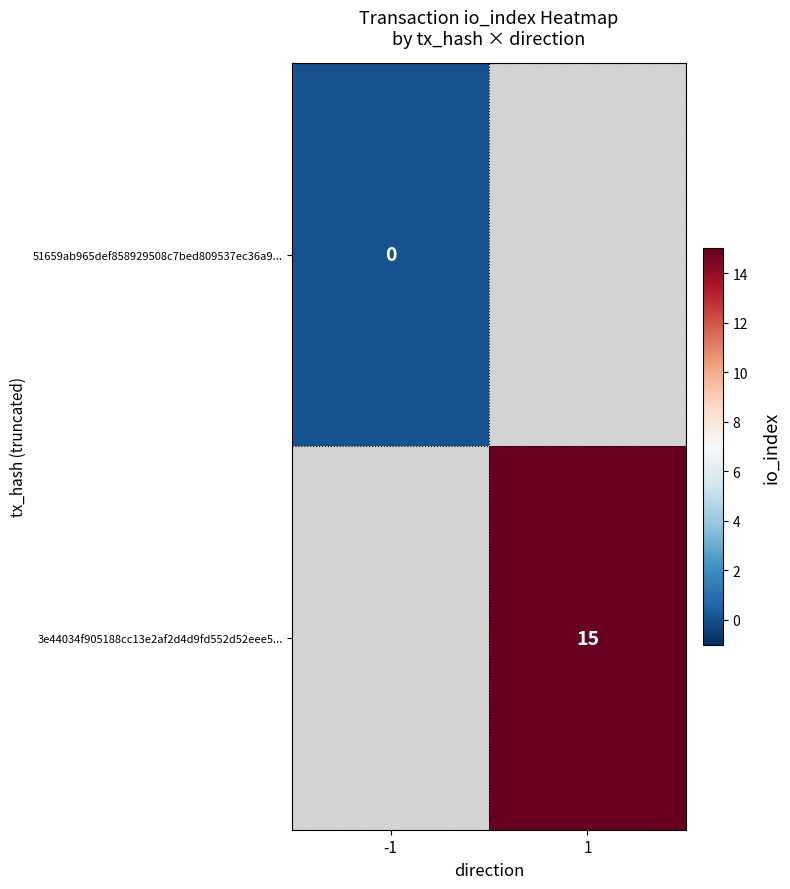

Is the value of 51659ab965def858929508c7bed809537ec36a9... at -1 greater than the value of 3e44034f905188cc13e2af2d4d9fd552d52eee5... at 1?

No